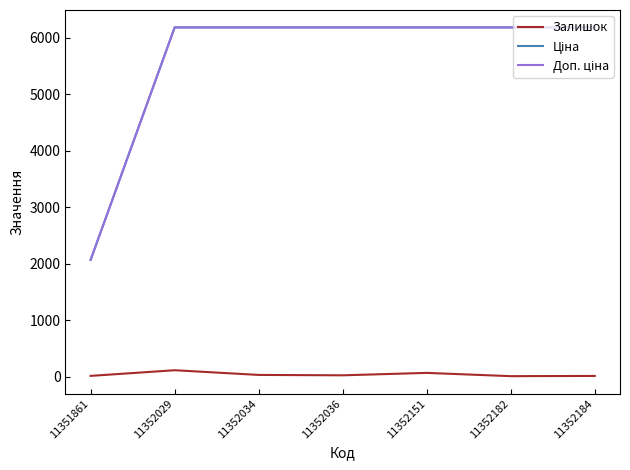

The Залишок series shows 65.0 at 11352151. True or false?

True